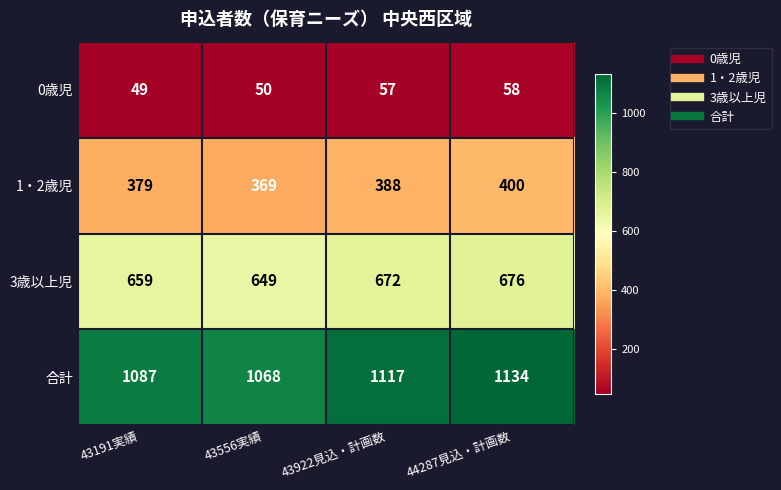

At 43922見込・計画数, list the series in order from largest to smallest.

合計, 3歳以上児, 1・2歳児, 0歳児